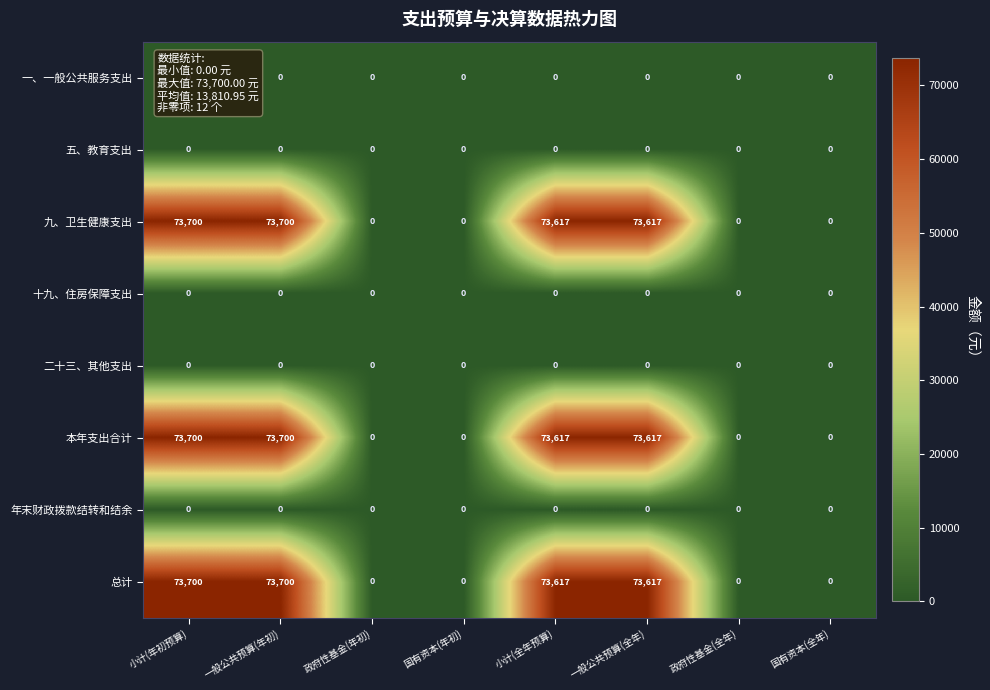

The 五、教育支出 series shows 0 at 政府性基金(全年). True or false?

True